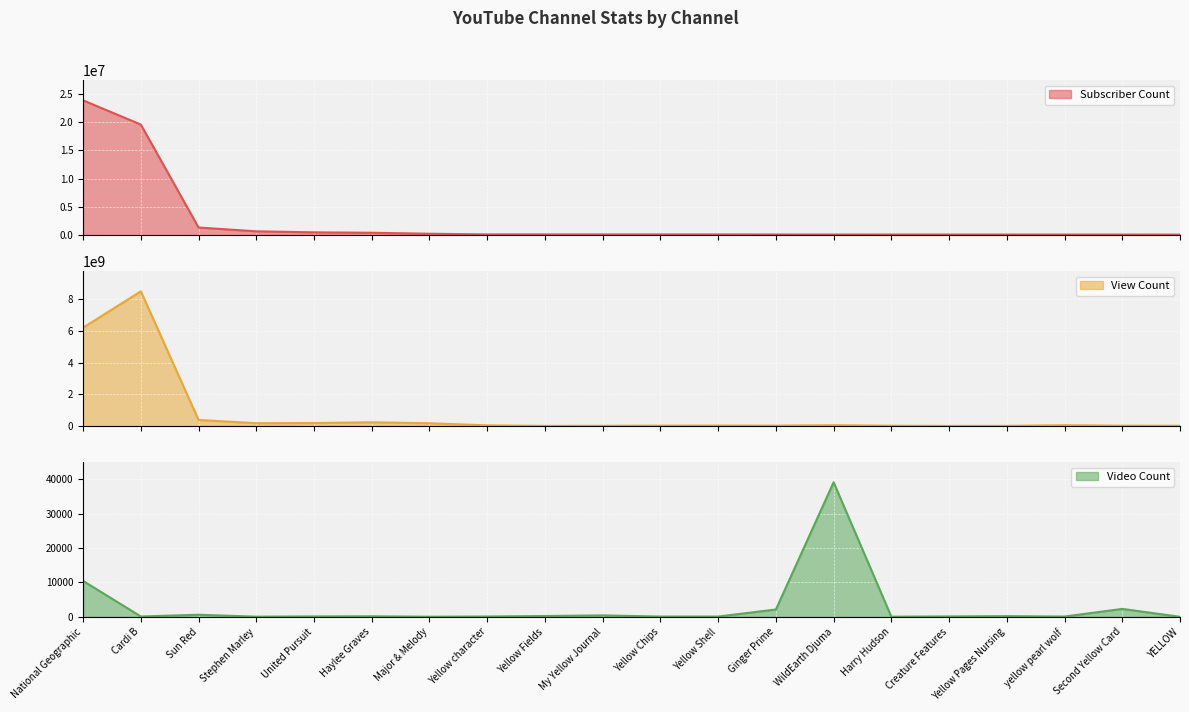

What is the value of the View Count point at the 3rd from the left?

376551120